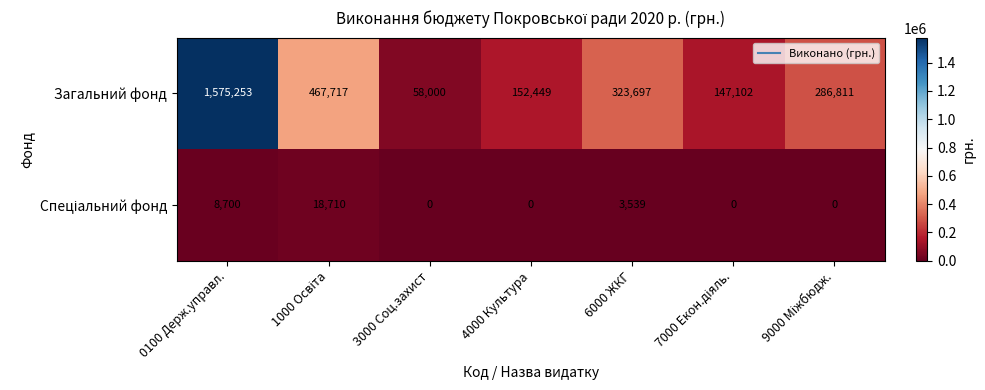

Which series has the largest total across all categories?

Загальний фонд